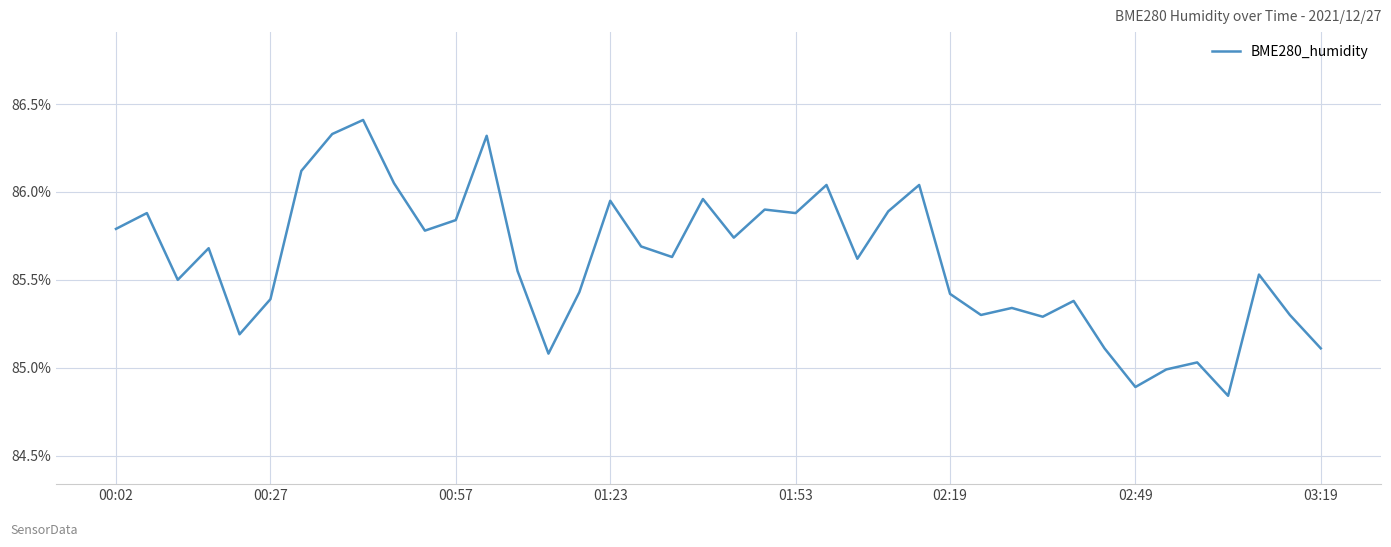

What is the greatest value displayed?

86.4